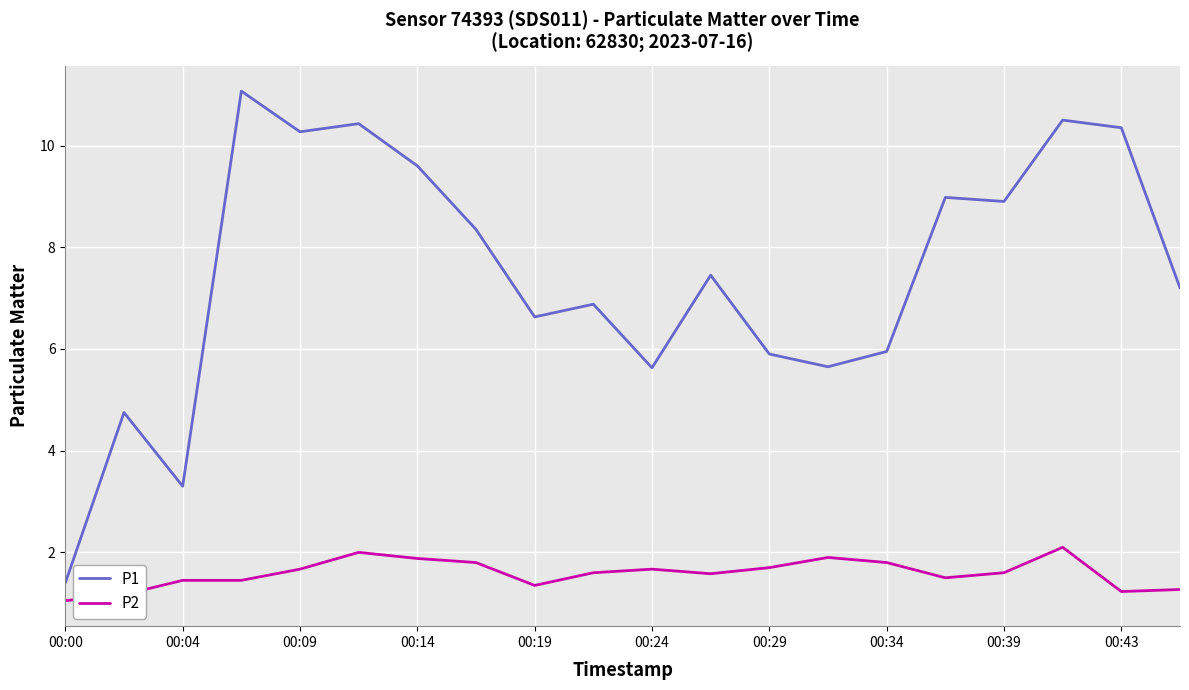

List the series in order of their peak value, highest first.

P1, P2